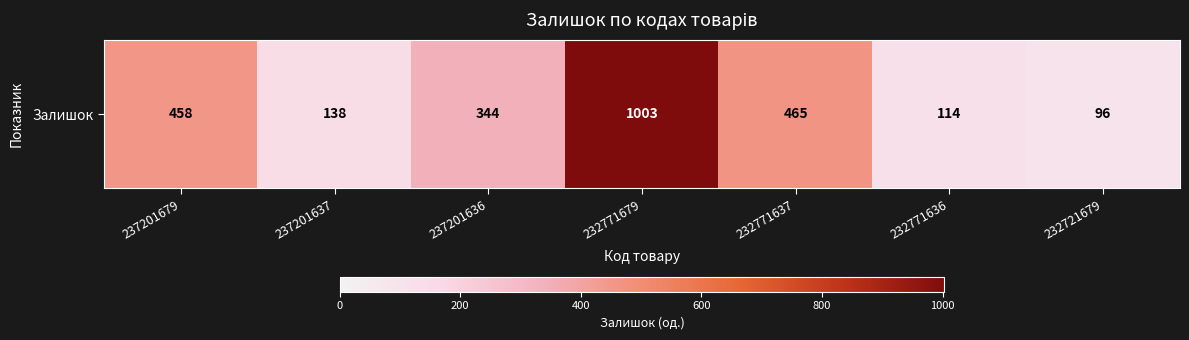

Reading left to right, what are all the values shown in this chart?

458	138	344	1003	465	114	96